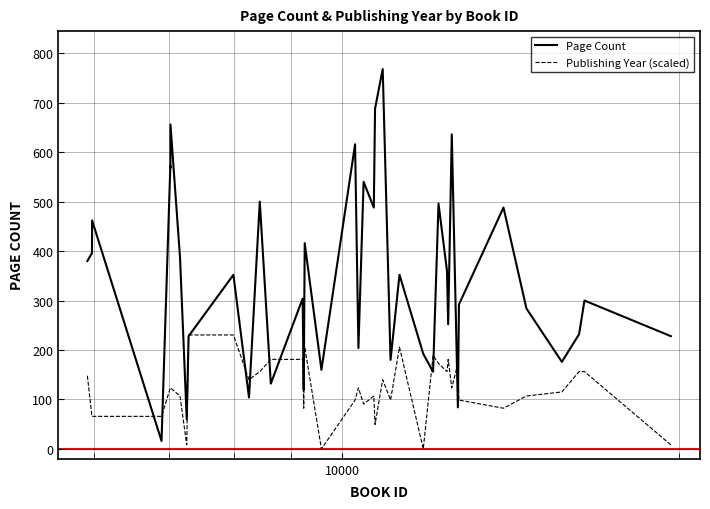

How many lines are shown in the chart?

2